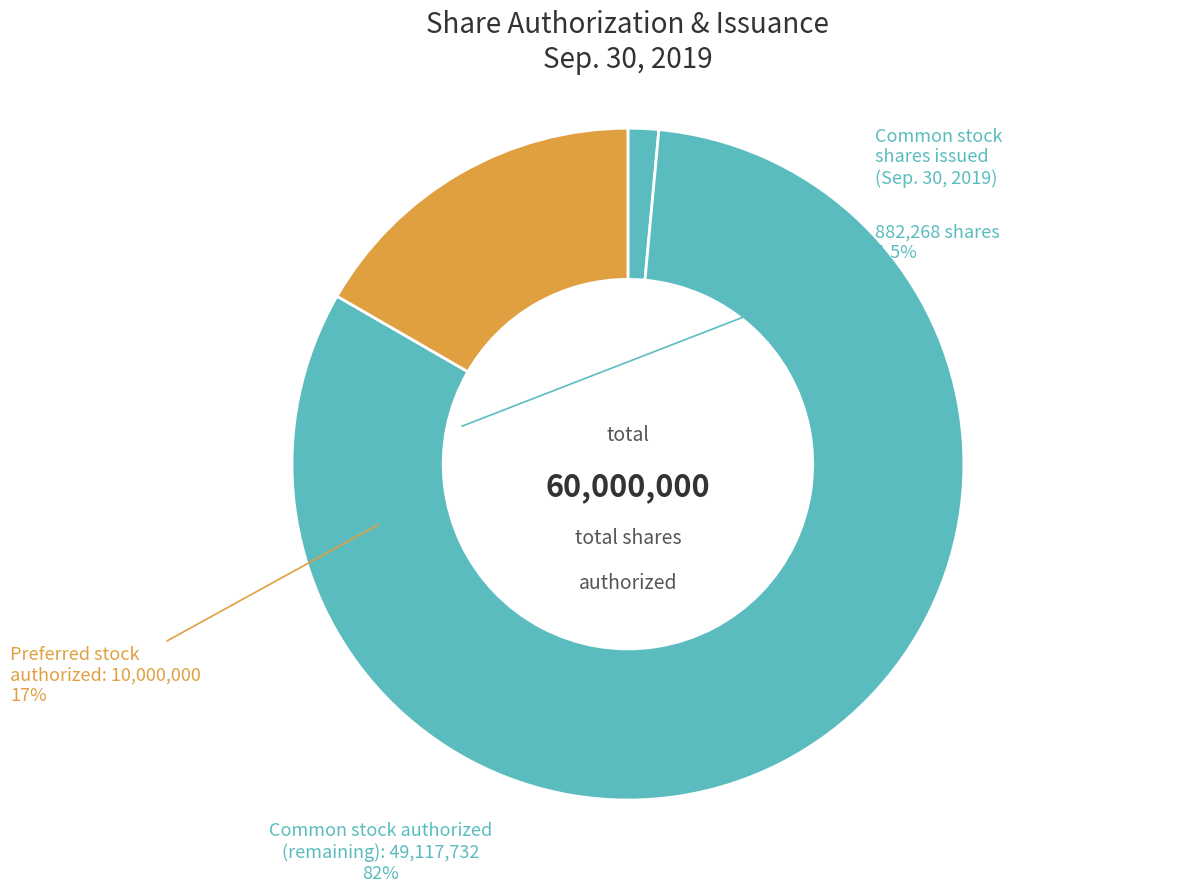

How many segments does this pie chart have?

3